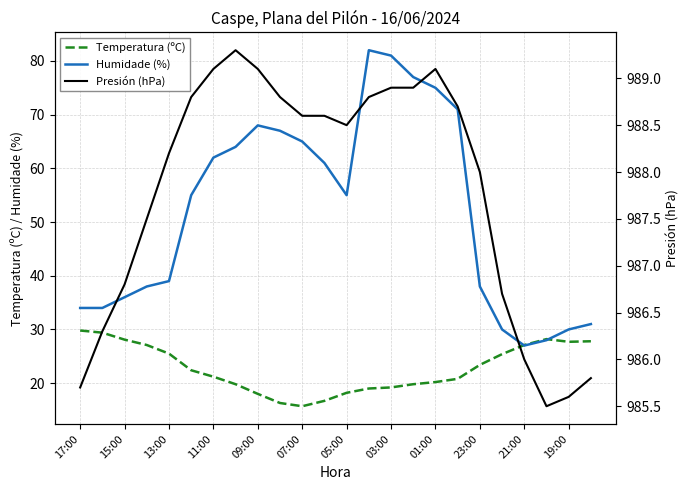

The value of Humidade (%) at 13:00 is 70.0. True or false?

False